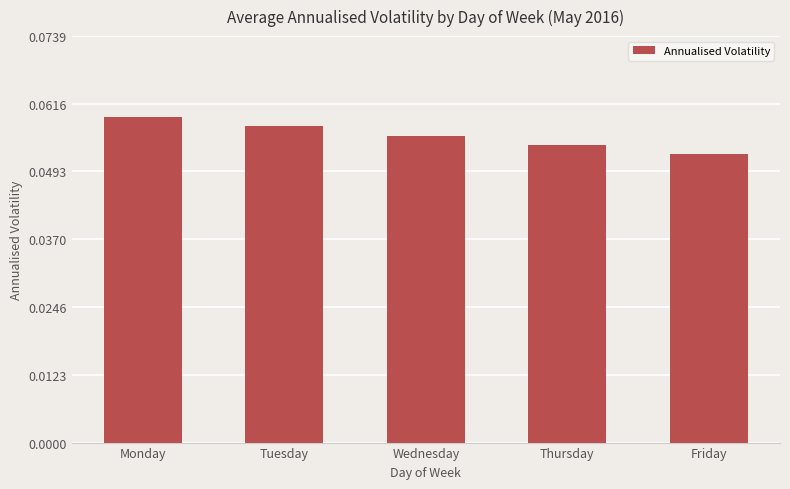

Rank the categories by value from highest to lowest.

Monday, Tuesday, Wednesday, Thursday, Friday